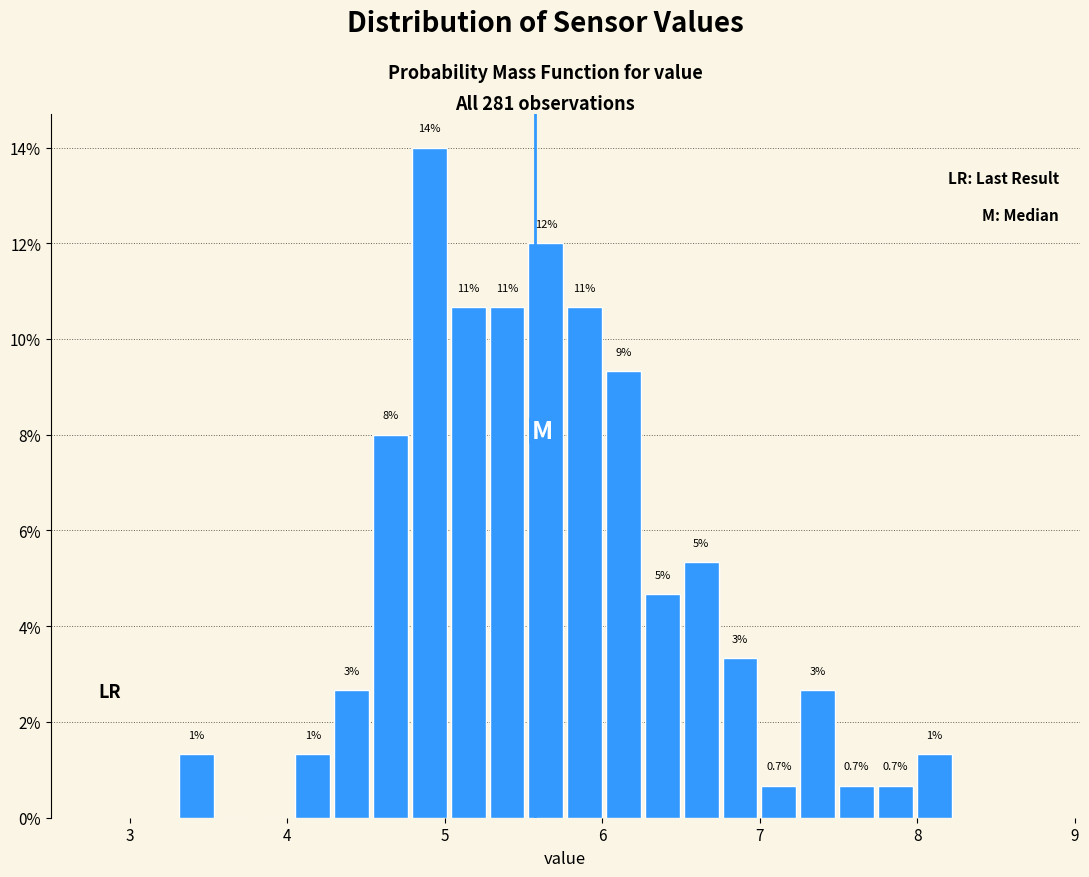

Read against the x-axis, roughly where is the centre of the tallest bar?

4.9